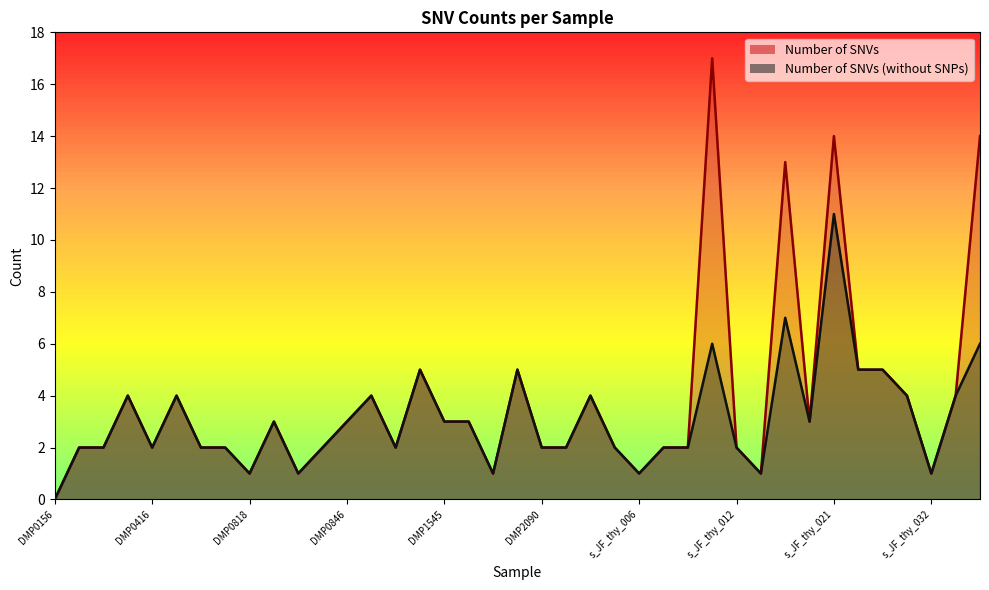

How many lines are shown in the chart?

2